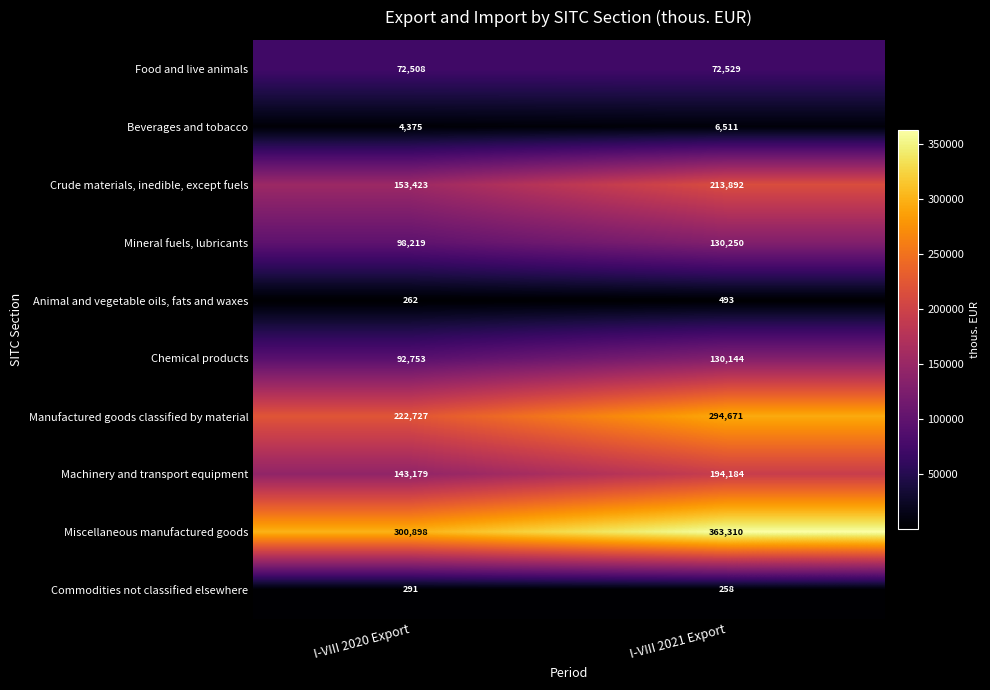

Rank the series by their maximum value, from lowest to highest.

Commodities not classified elsewhere, Animal and vegetable oils, fats and waxes, Beverages and tobacco, Food and live animals, Chemical products, Mineral fuels, lubricants, Machinery and transport equipment, Crude materials, inedible, except fuels, Manufactured goods classified by material, Miscellaneous manufactured goods